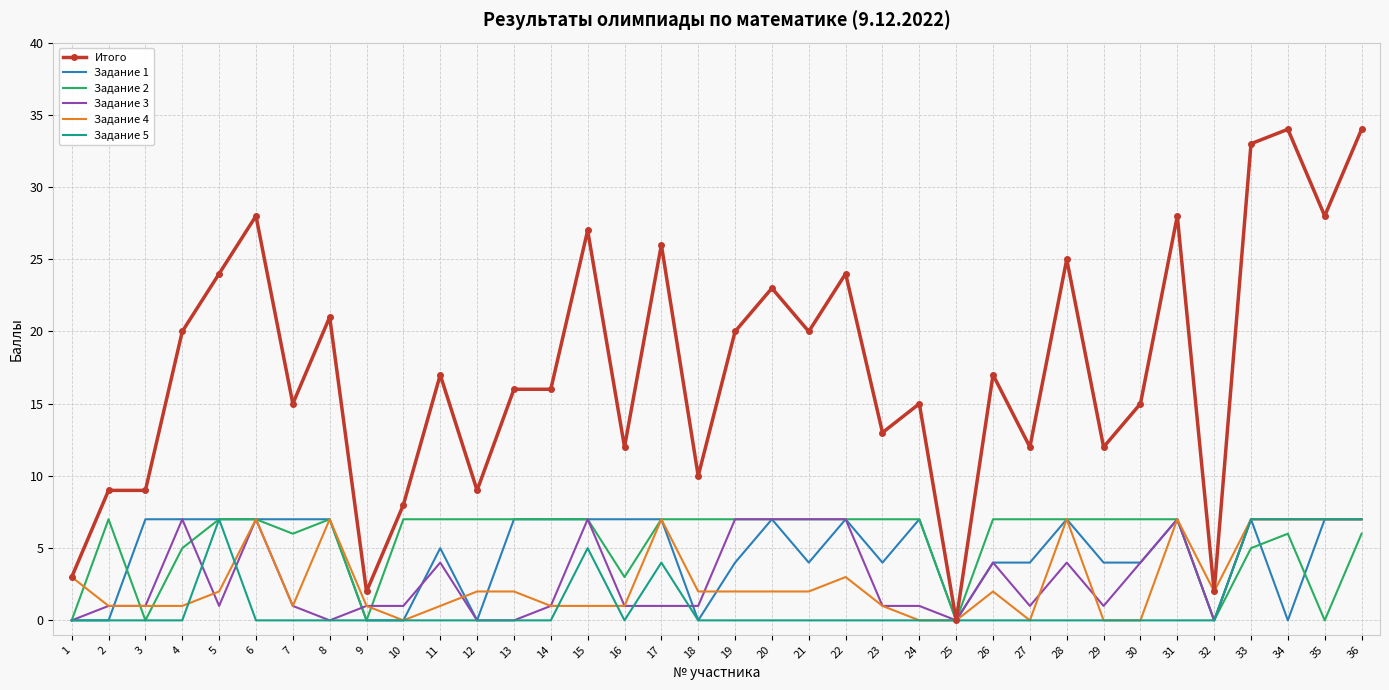

What is the greatest value displayed?

34